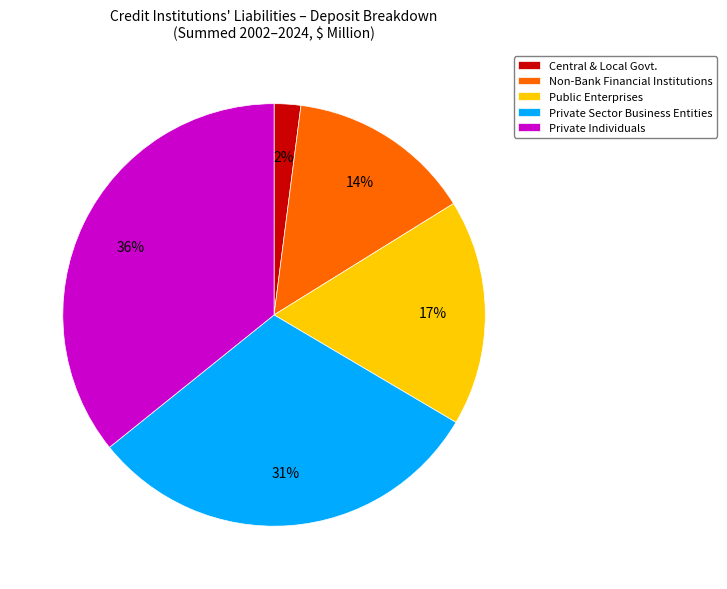

Count the number of slices in the pie.

5